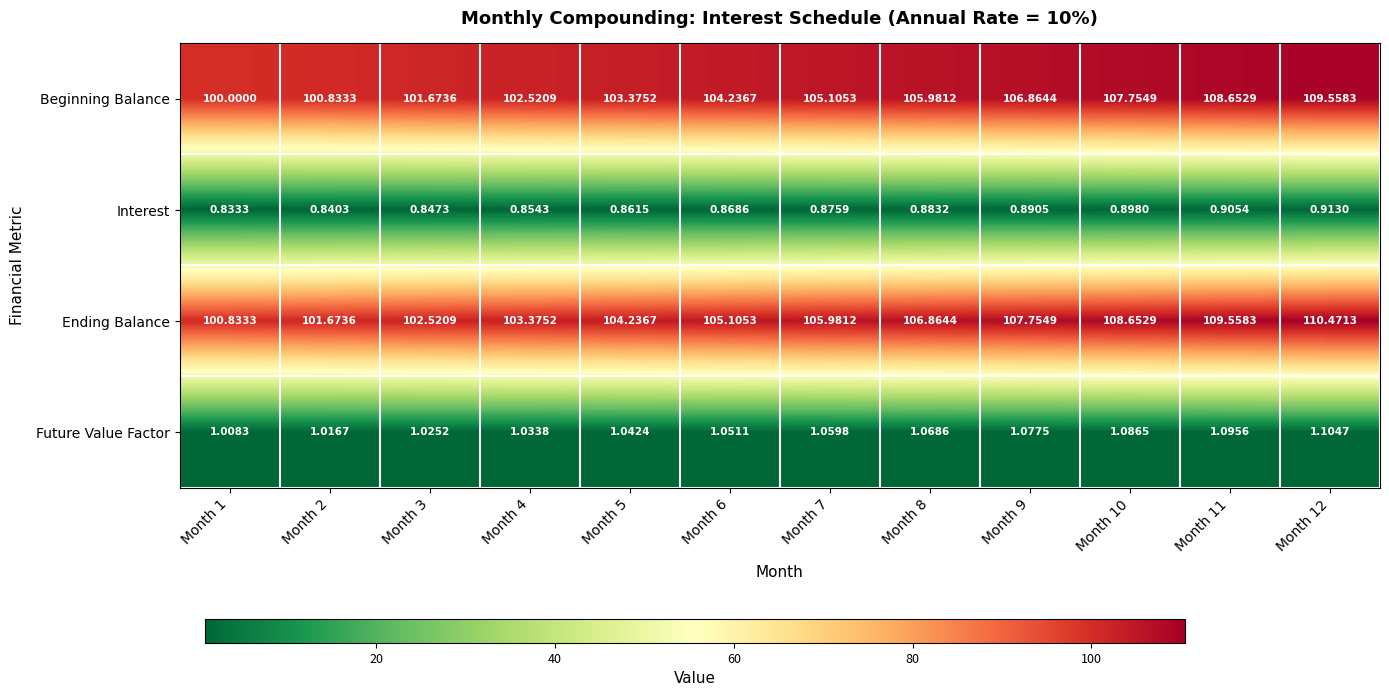

At Month 10, list the series in order from largest to smallest.

Ending Balance, Beginning Balance, Future Value Factor, Interest